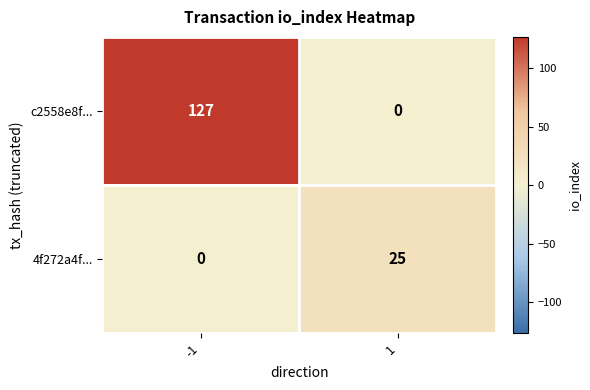

What is the greatest value displayed?

127